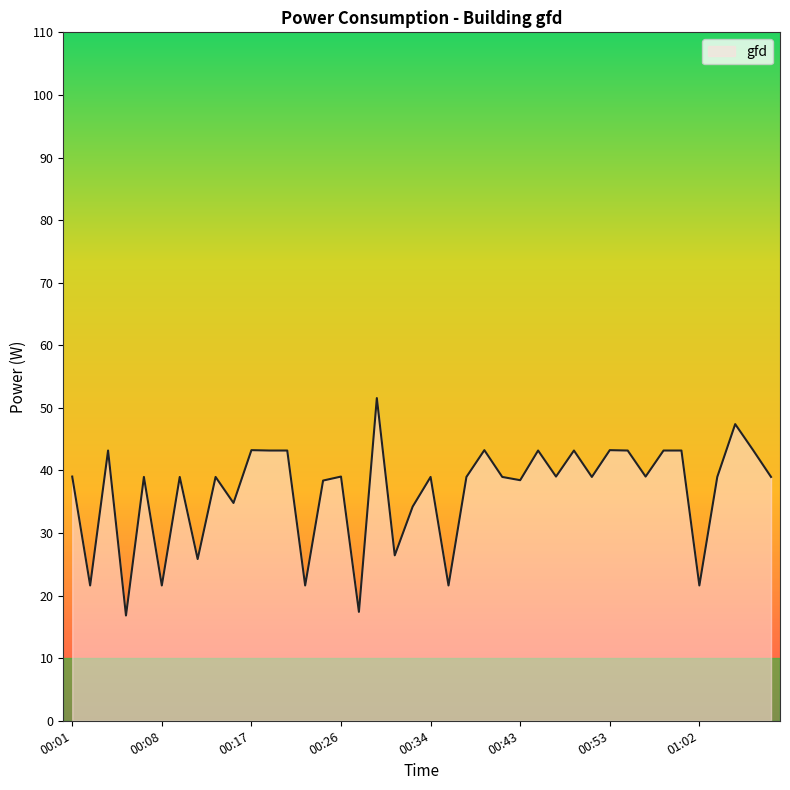

What is the minimum value shown in the chart?

16.8